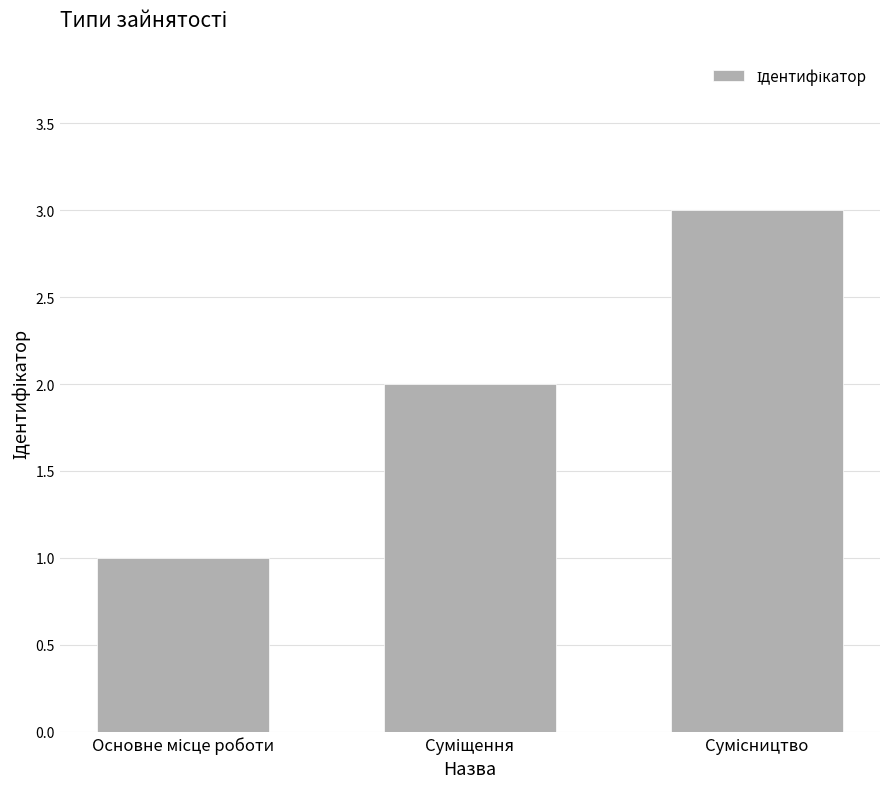

Are the bars horizontal?

No